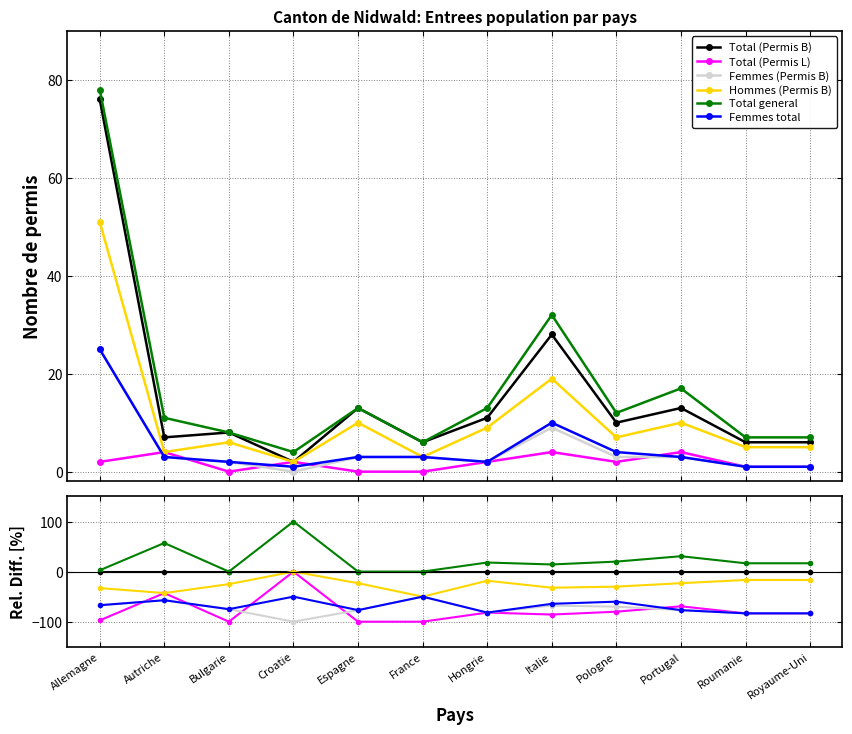

True or false: Femmes (Permis B) and Total general intersect in this chart.

False